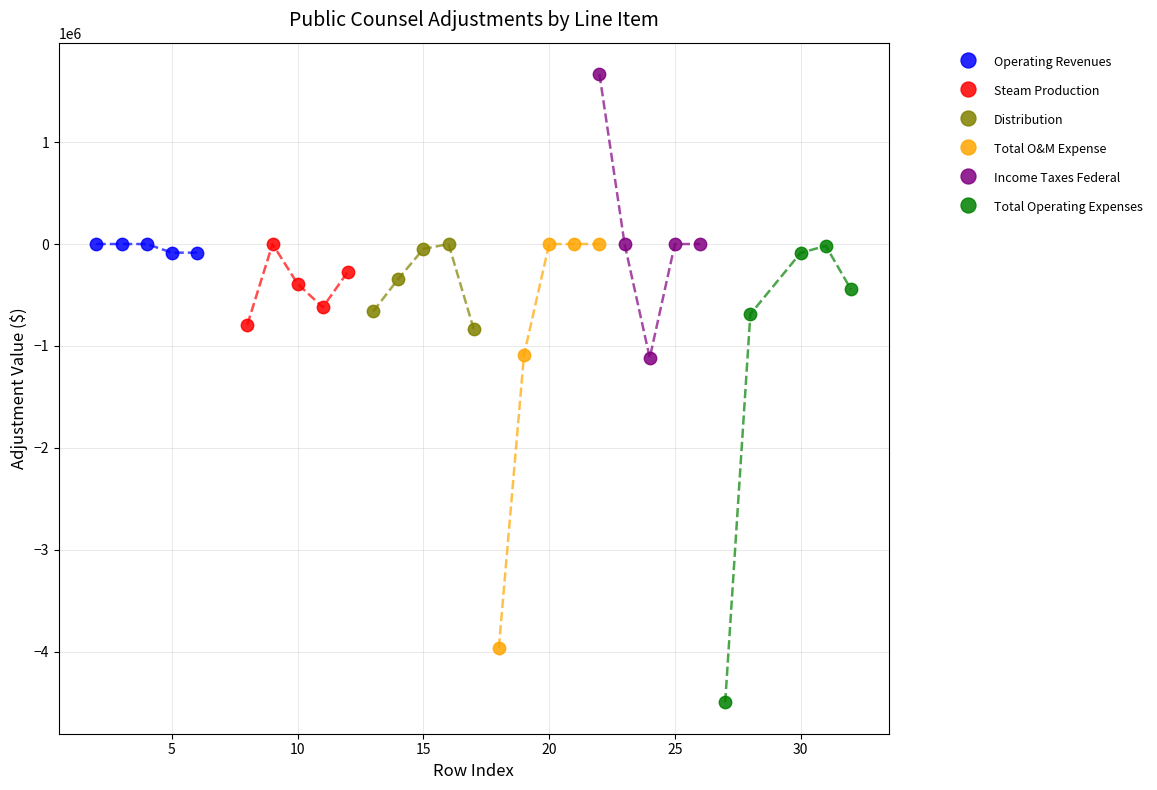

Which series reaches the maximum Y coordinate?

Income Taxes Federal